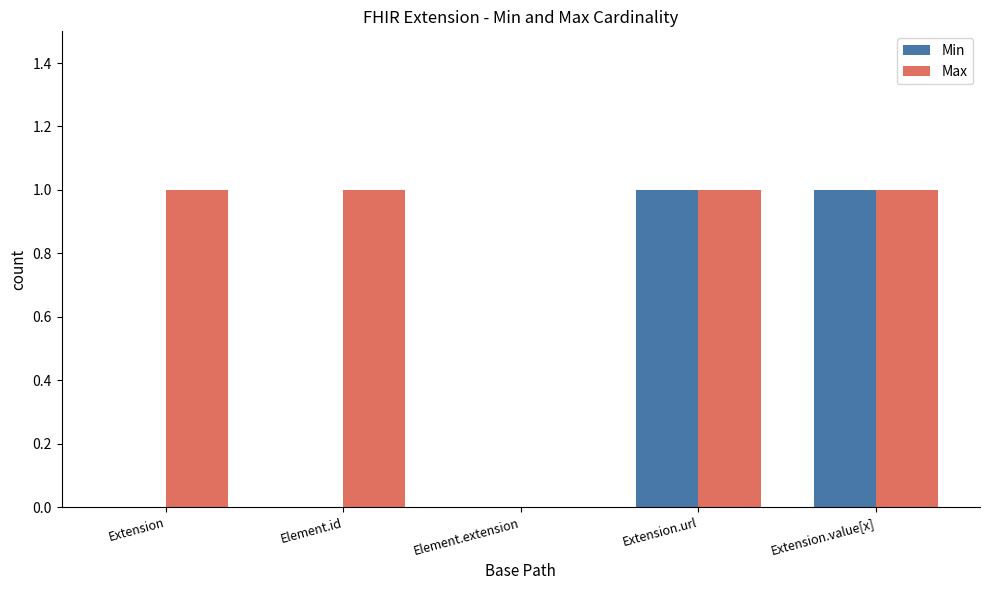

Are the bars grouped side by side (vs. stacked)?

Yes